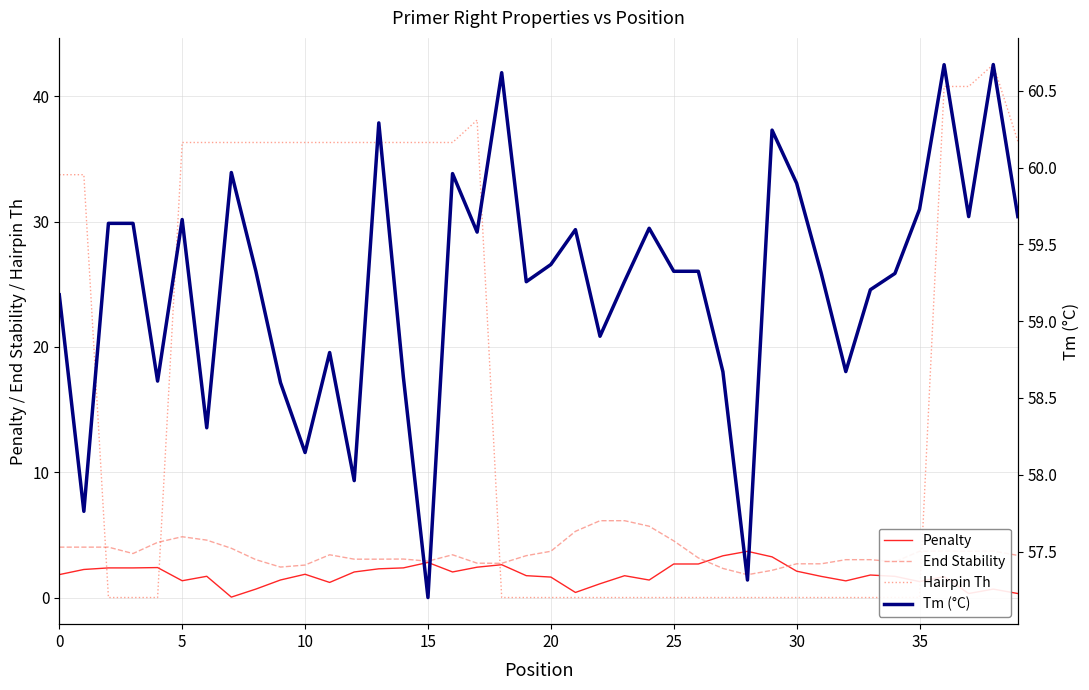

Does the chart display data point markers on the line(s)?

No